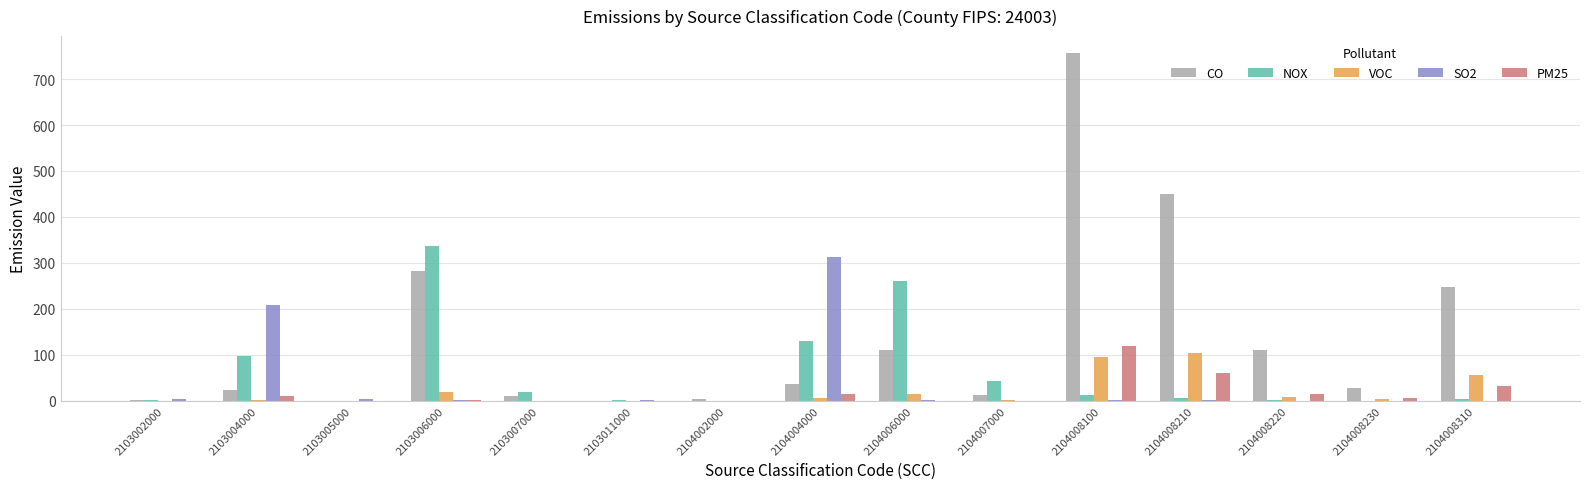

How many distinct data groups are displayed?

5